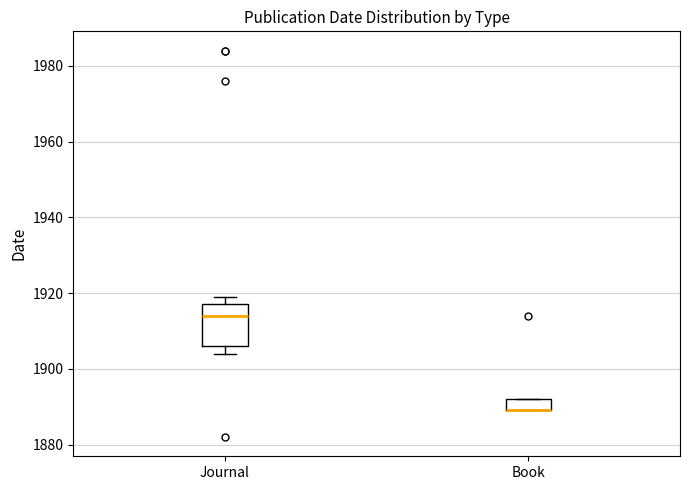

Reading left to right, transcribe this box plot: for each box, give where its median line is, the range the box spans, and where its two whiskers end, as read against the y-axis. The values are not printed on the chart, so give them approximately, as read against the axis.

Journal: median 1914, box 1906 to 1918, whiskers 1904 to 1920
Book: median 1890 (drawn on the box's lower edge), box 1890 to 1892, whiskers 1890 to 1892